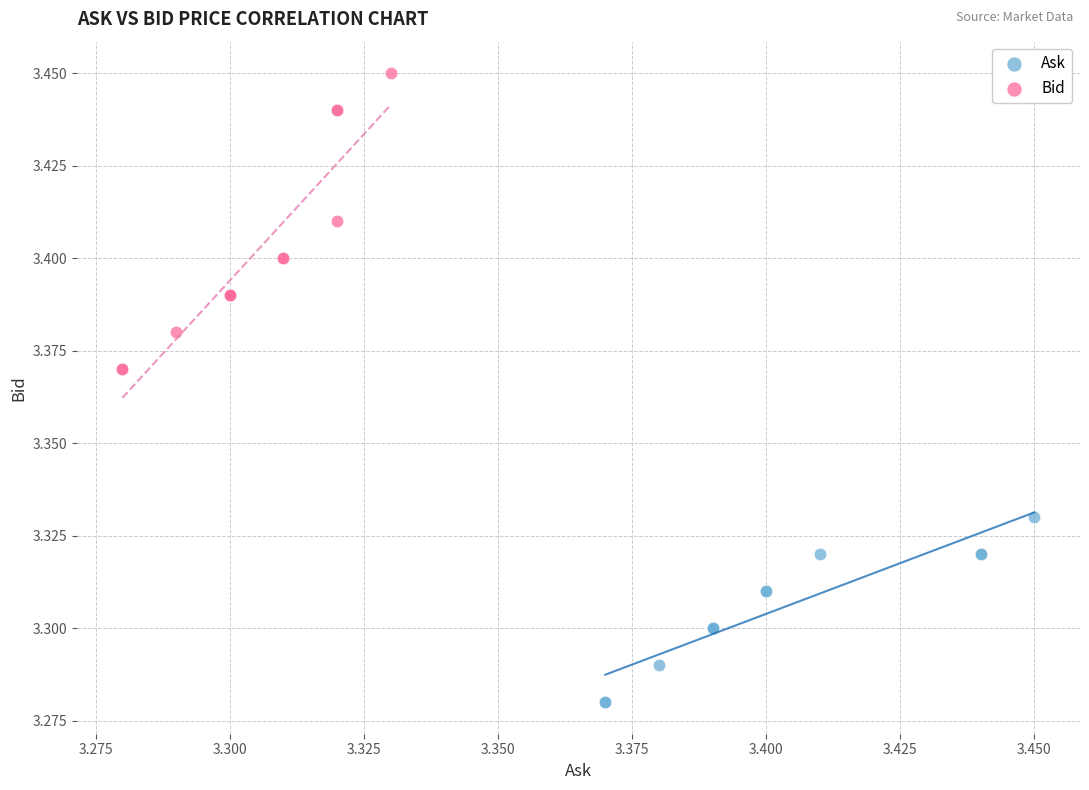

Which series contains the highest Y value?

Bid